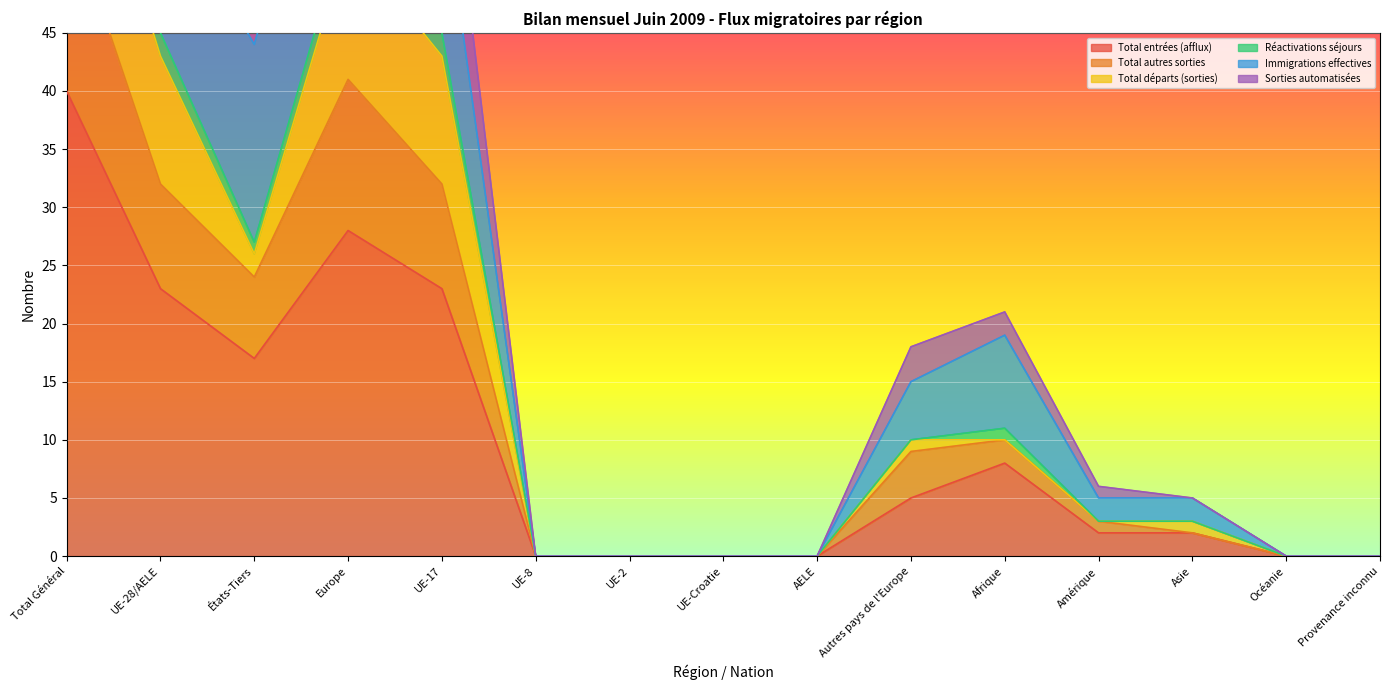

What is the approximate value of Total entrées (afflux) at Afrique?

8